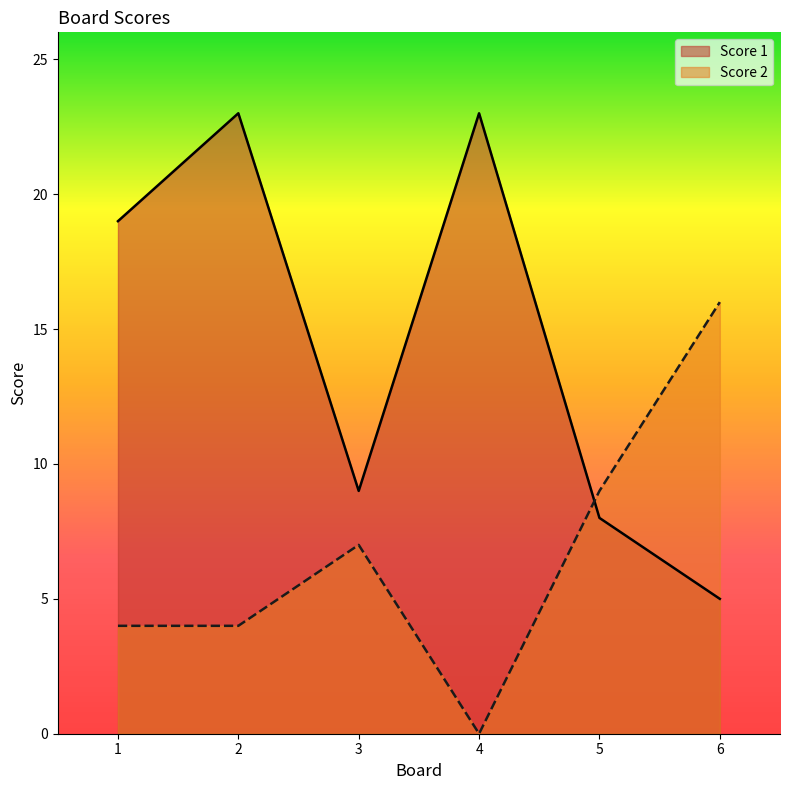

Count the number of data series in this chart.

2